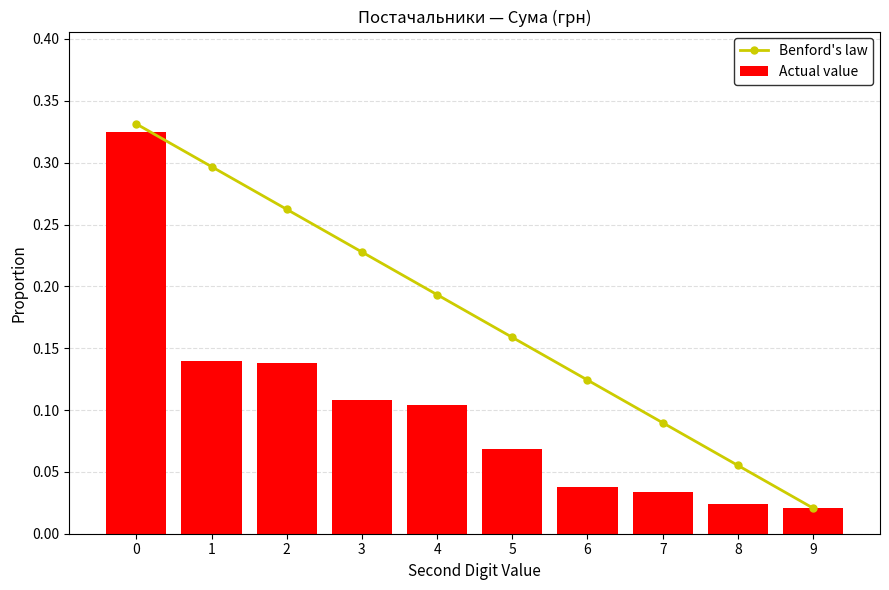

At 9, list the series in order from smallest to largest.

Benford's law, Actual value